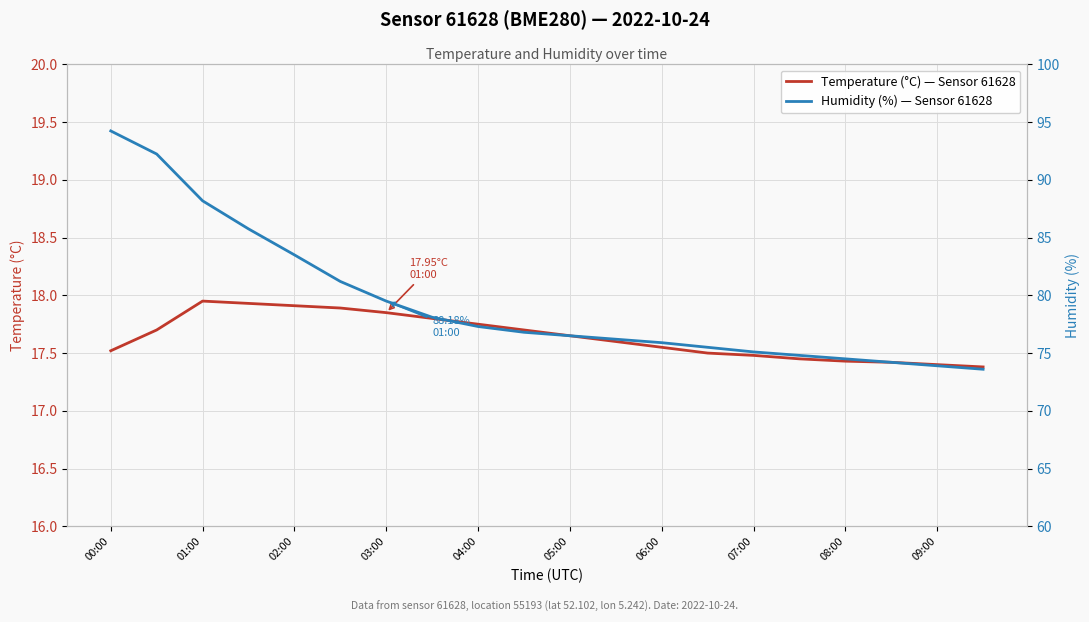

The Temperature (°C) — Sensor 61628 series shows 17.4 at 09:00. True or false?

True